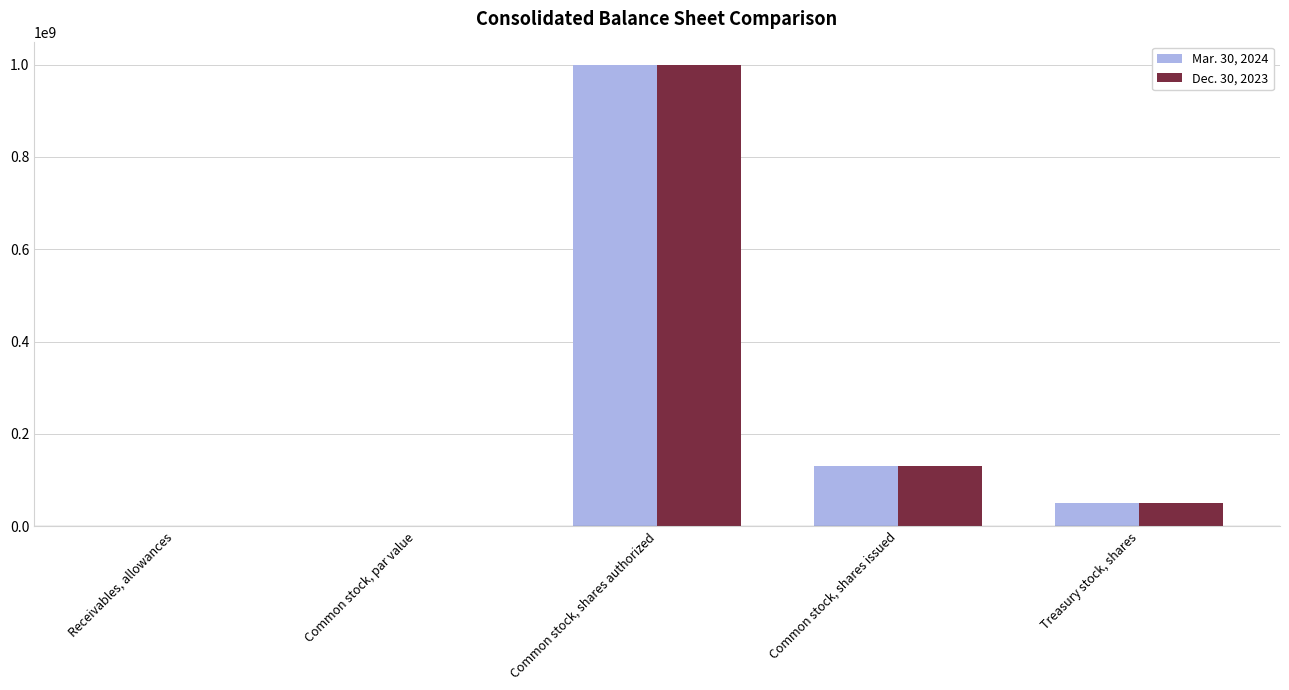

True or false: Dec. 30, 2023 has a value of 50859000 at Treasury stock, shares.

True